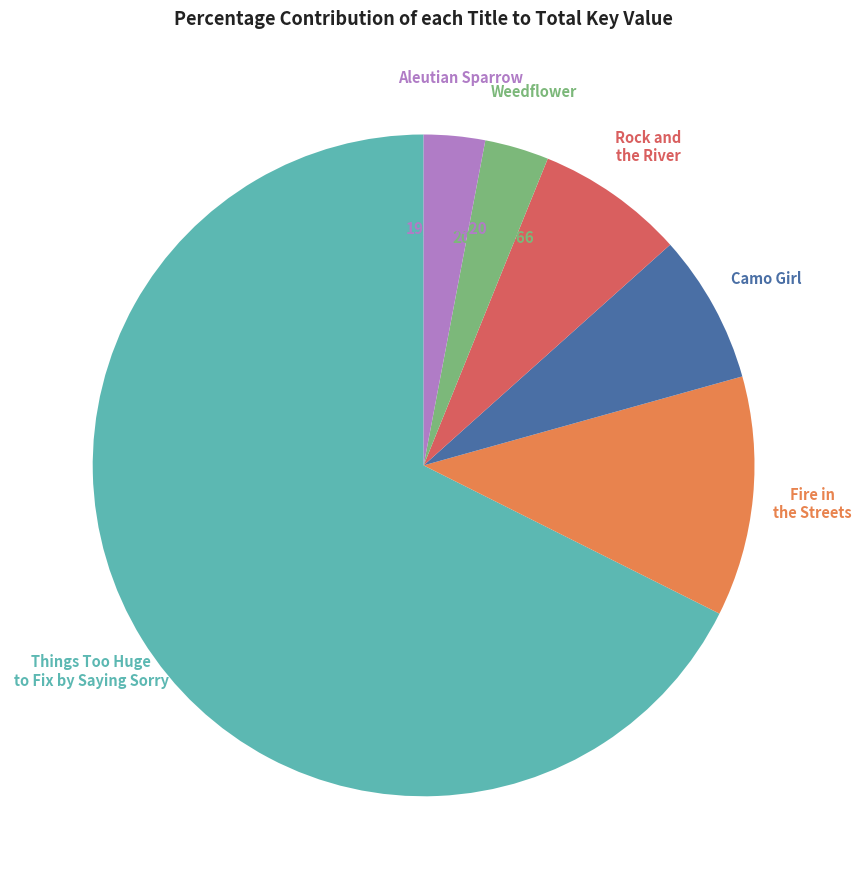

How many slices are in this pie chart?

6